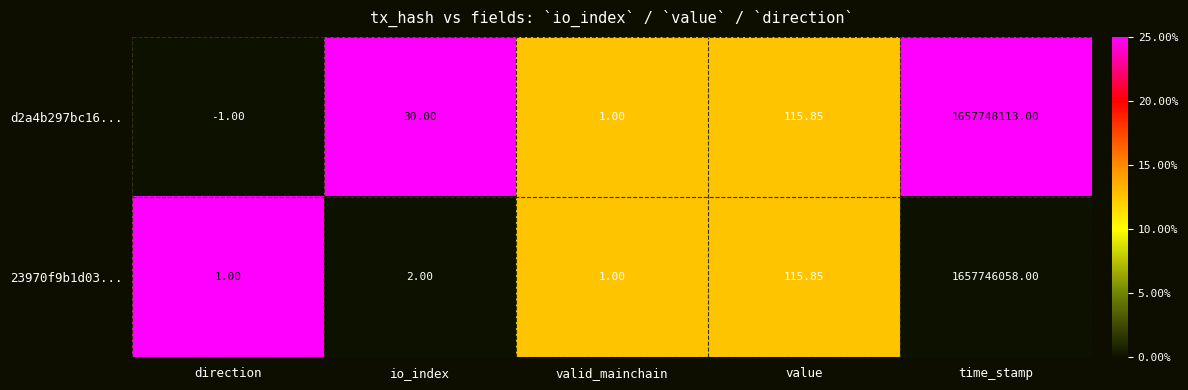

At which label is 23970f9b1d03... closest to 828873029?

value